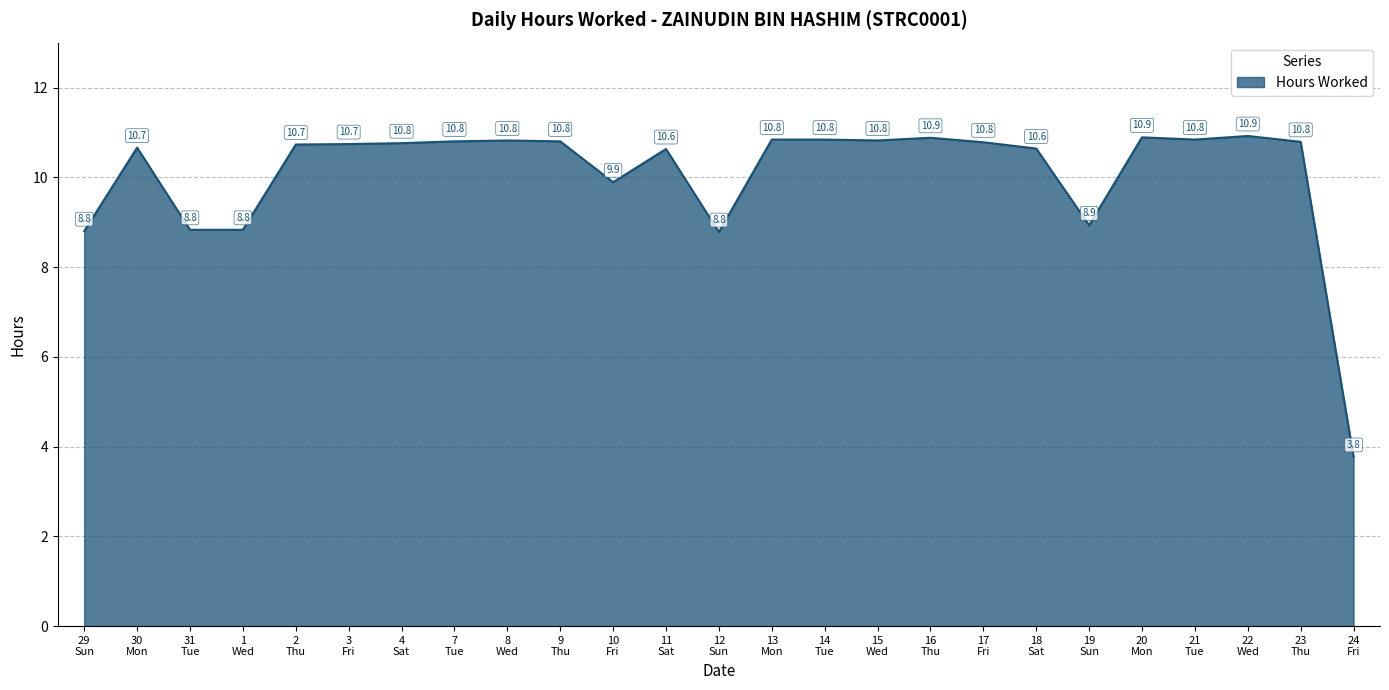

What is the smallest value displayed?

3.8